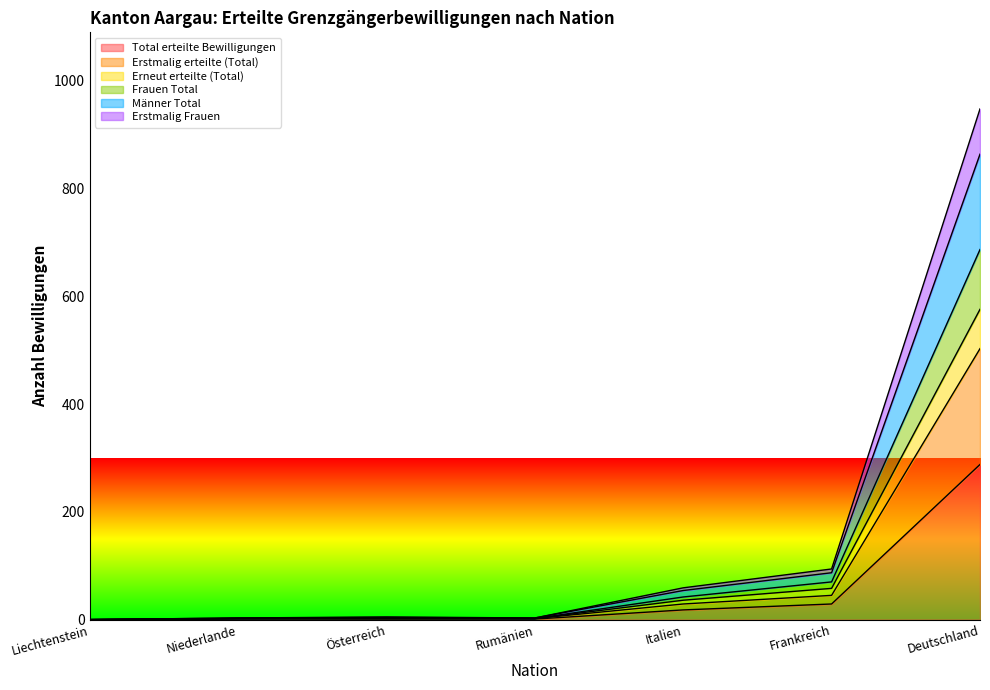

List the series in order of their peak value, lowest first.

Total erteilte Bewilligungen, Erstmalig erteilte (Total), Erstmalig Frauen, Erneut erteilte (Total), Frauen Total, Männer Total